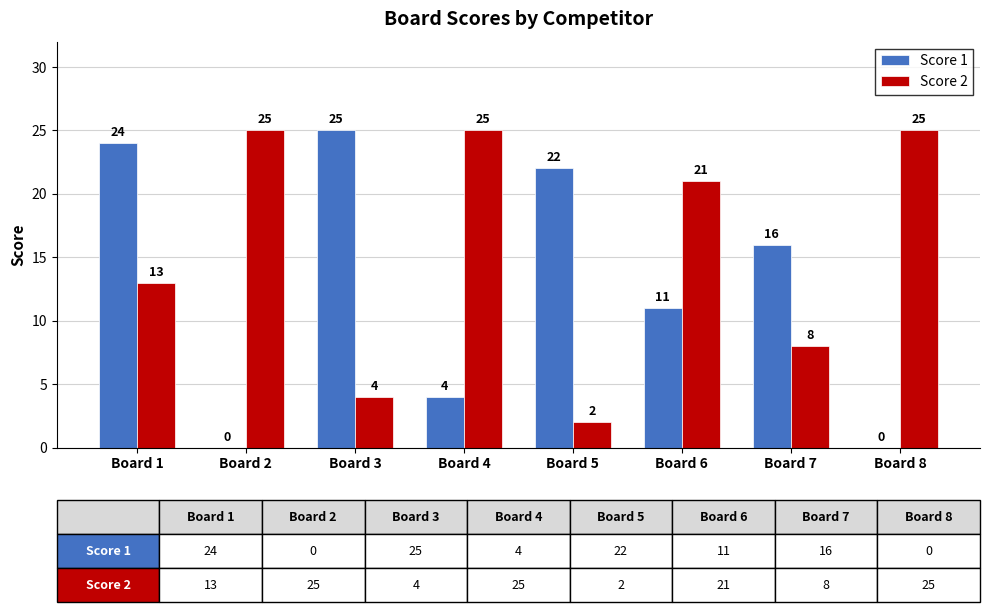

Where is Score 1 nearest to the value 12?

Board 6